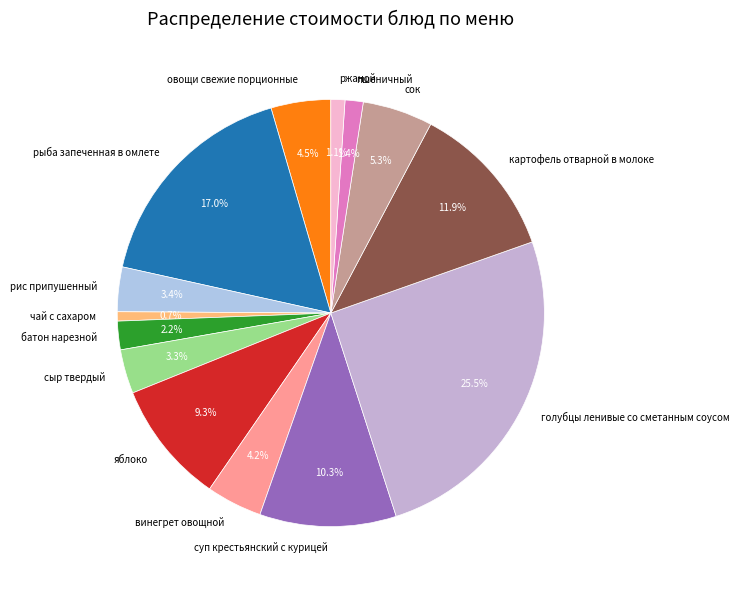

To the nearest percent, what percentage of the pie is яблоко?

9%